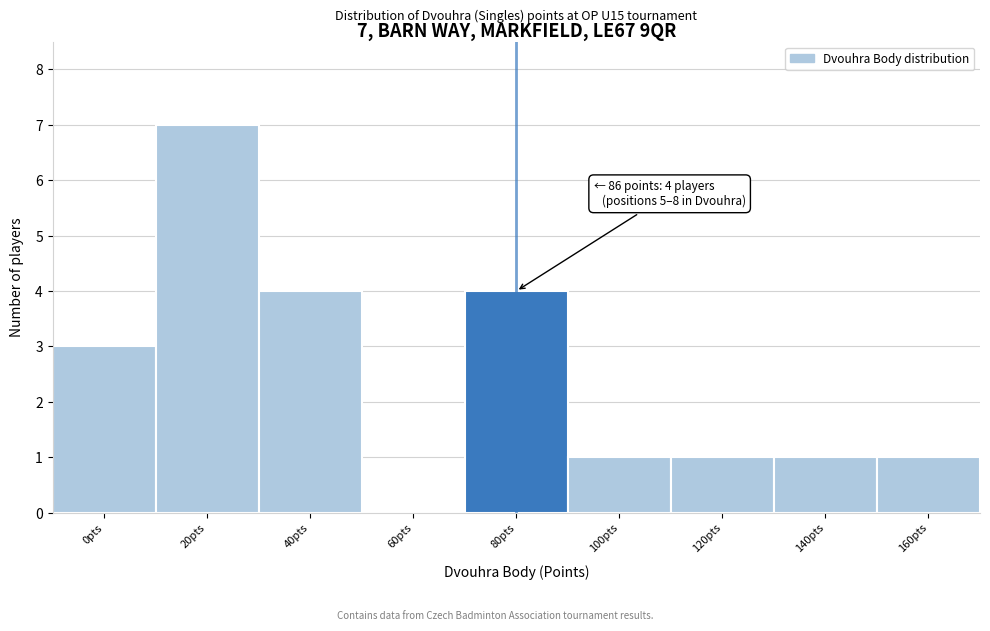

Reading left to right, transcribe all the data shown in this chart.

0pts=3	20pts=7	40pts=4	60pts=0	80pts=4	100pts=1	120pts=1	140pts=1	160pts=1